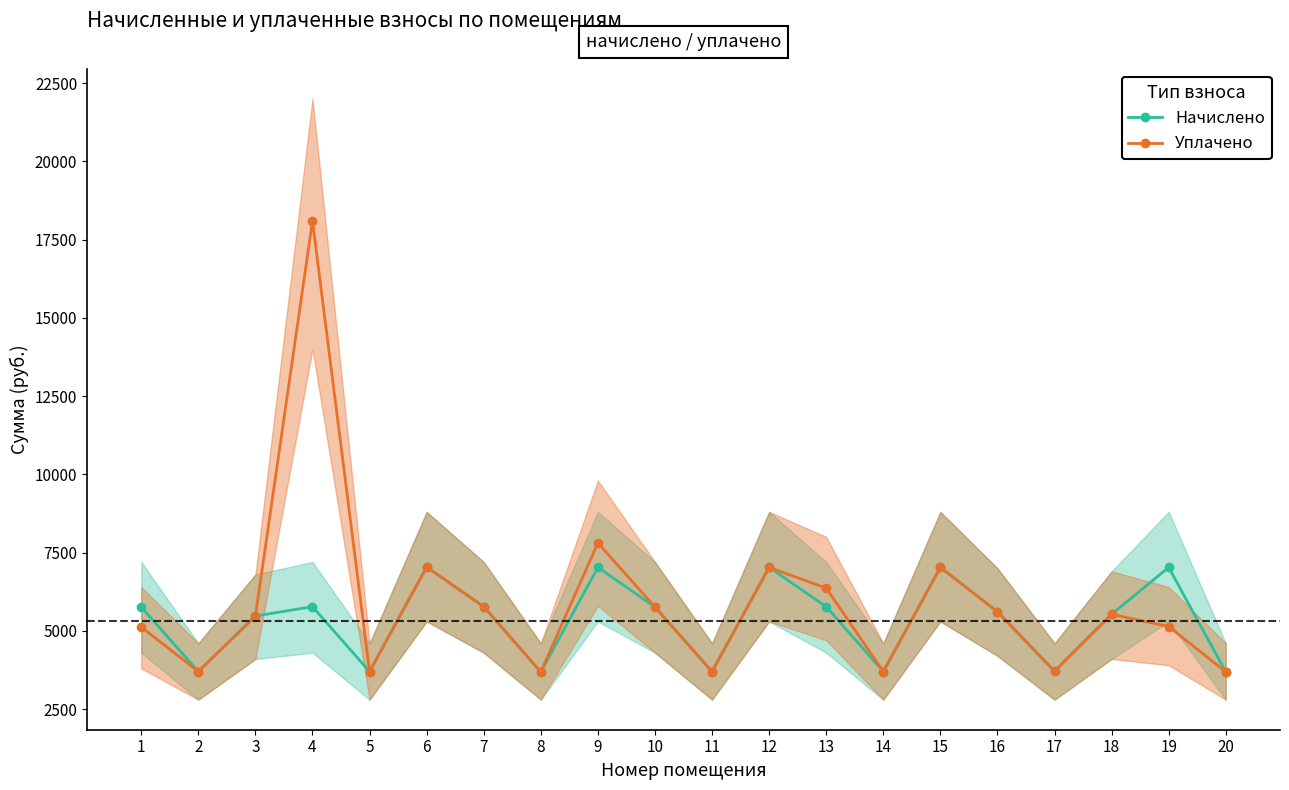

Which series has the largest total across all categories?

Уплачено